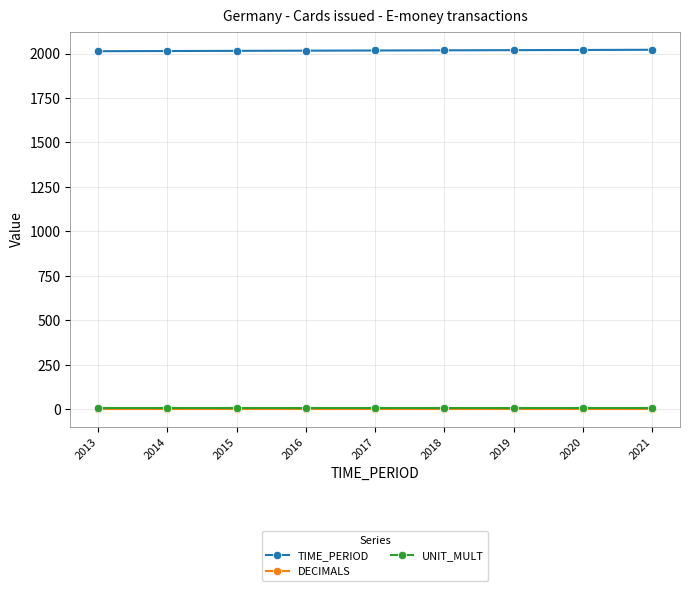

What is the average value of the DECIMALS series?

3